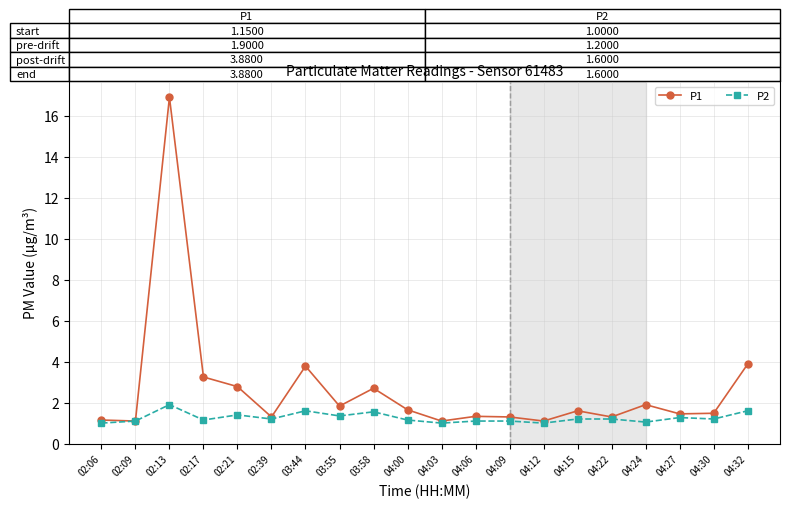

Count the number of categories in the chart.

20